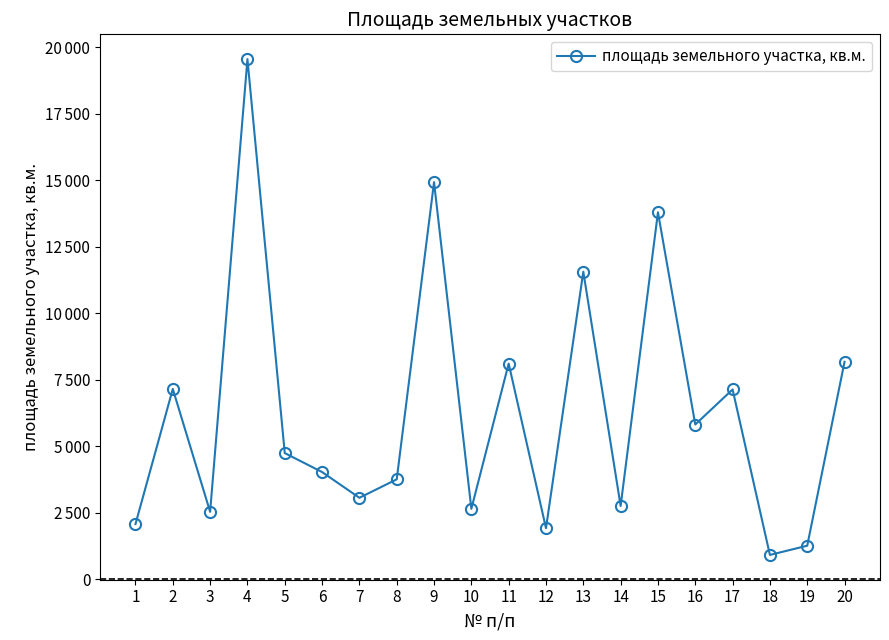

Is this an area chart (filled region under the line)?

No